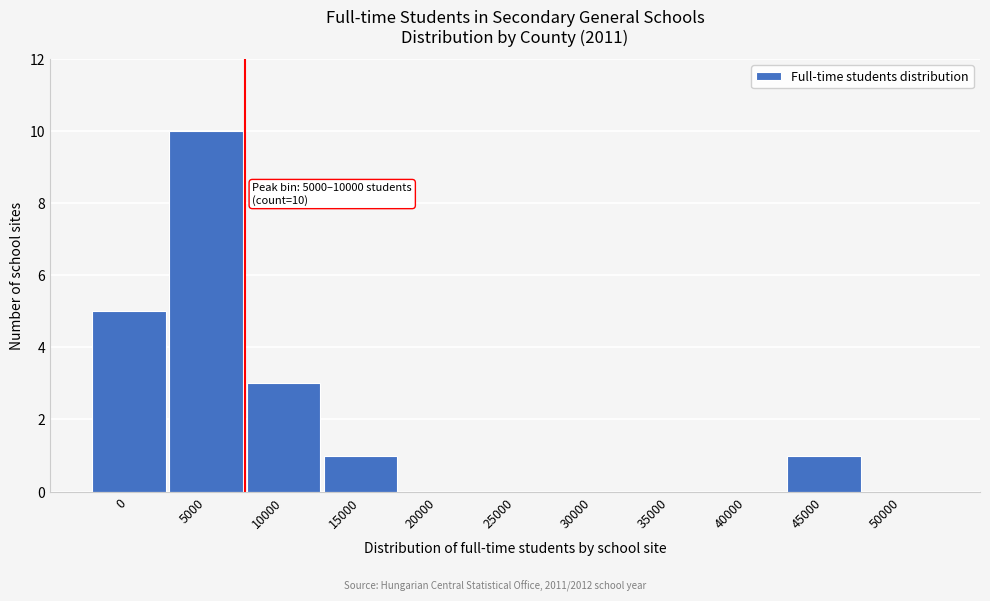

Reading right to left, transcribe all the data shown in this chart.

50000=0	45000=1	40000=0	35000=0	30000=0	25000=0	20000=0	15000=1	10000=3	5000=10	0=5